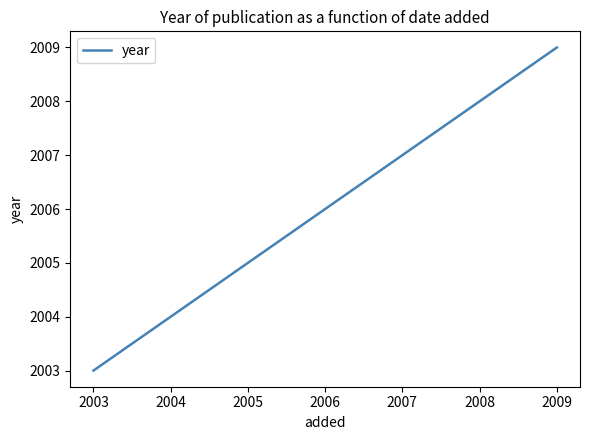

Where is the data nearest to the value 2006?

2005